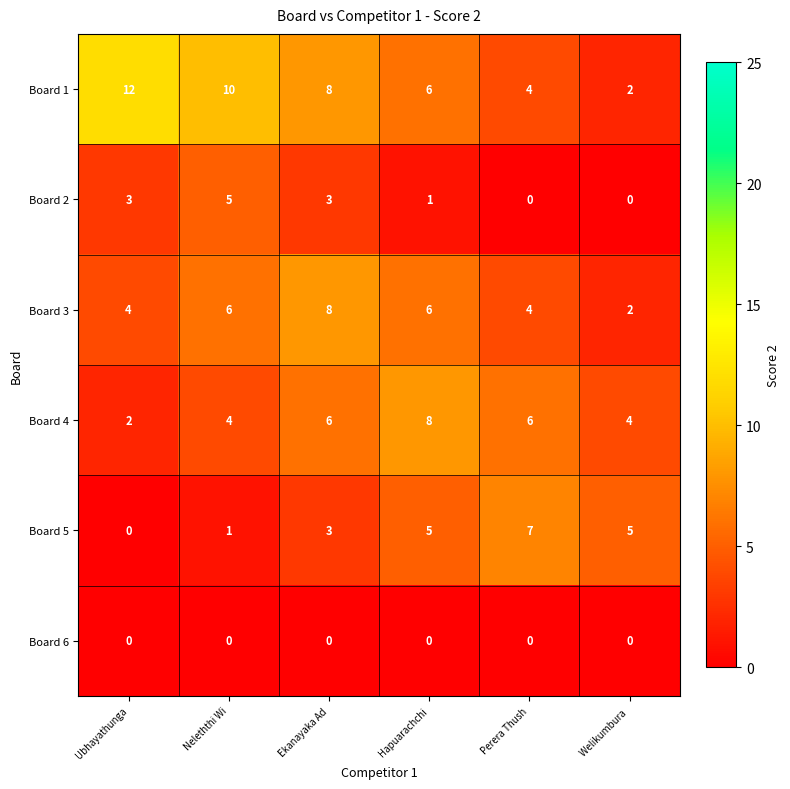

What is the difference between the maximum and minimum values in the Board 1 series?

10